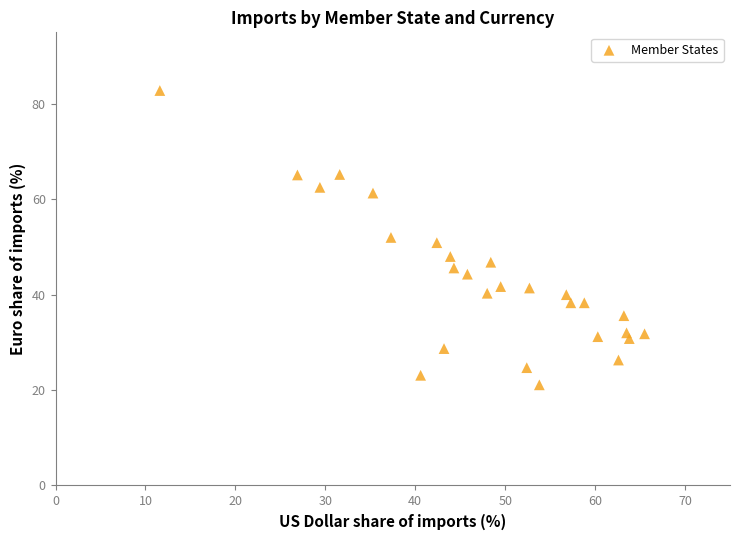

What is the range of X values (max minus min)?

53.9